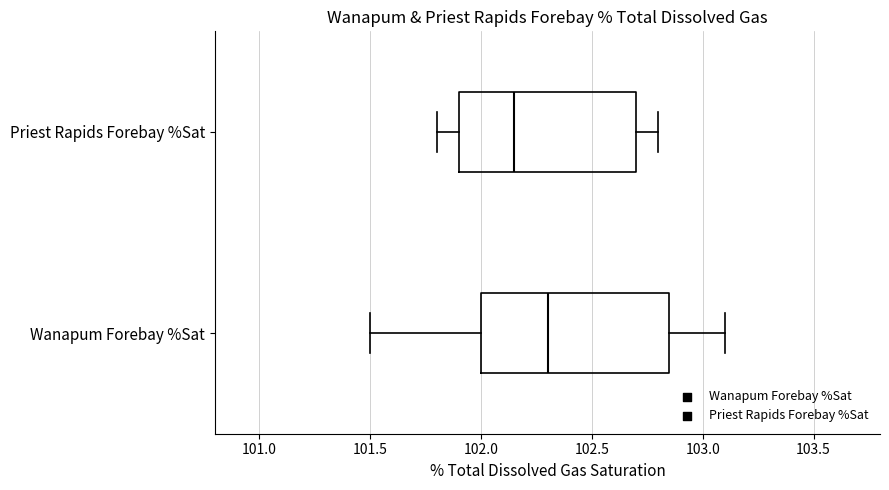

Which box has the furthest to the left median line?

Priest Rapids Forebay %Sat